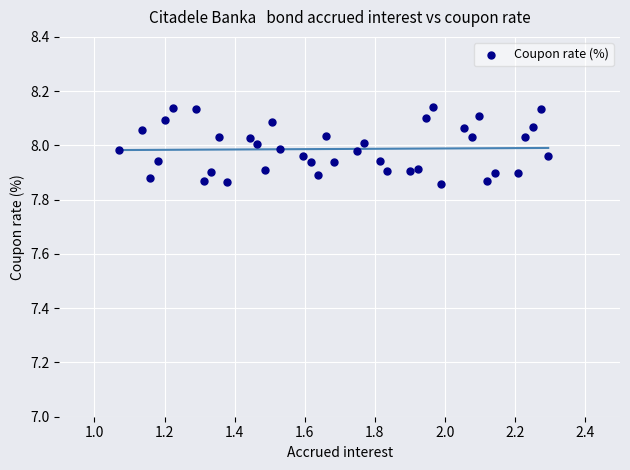

What is the range of X values (max minus min)?

1.2